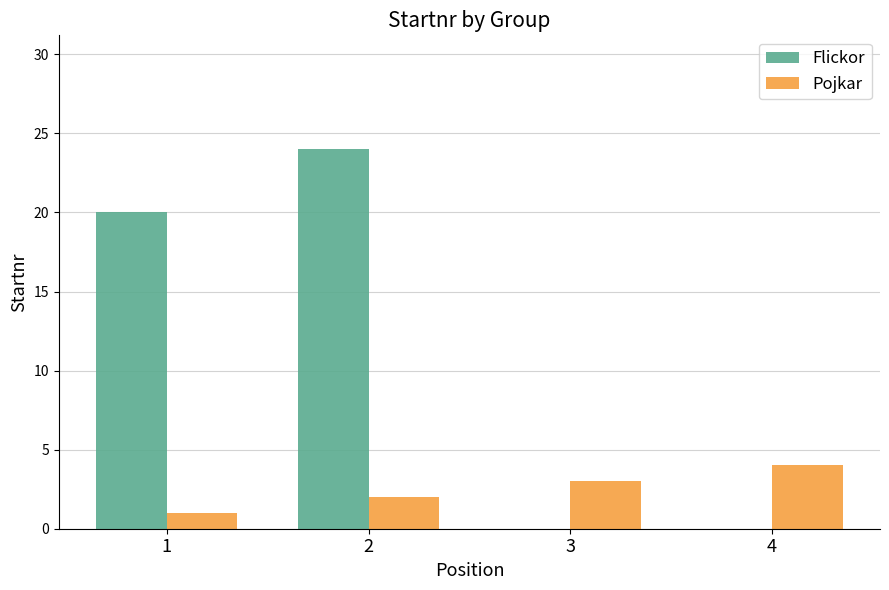

How many series are shown in this chart?

2